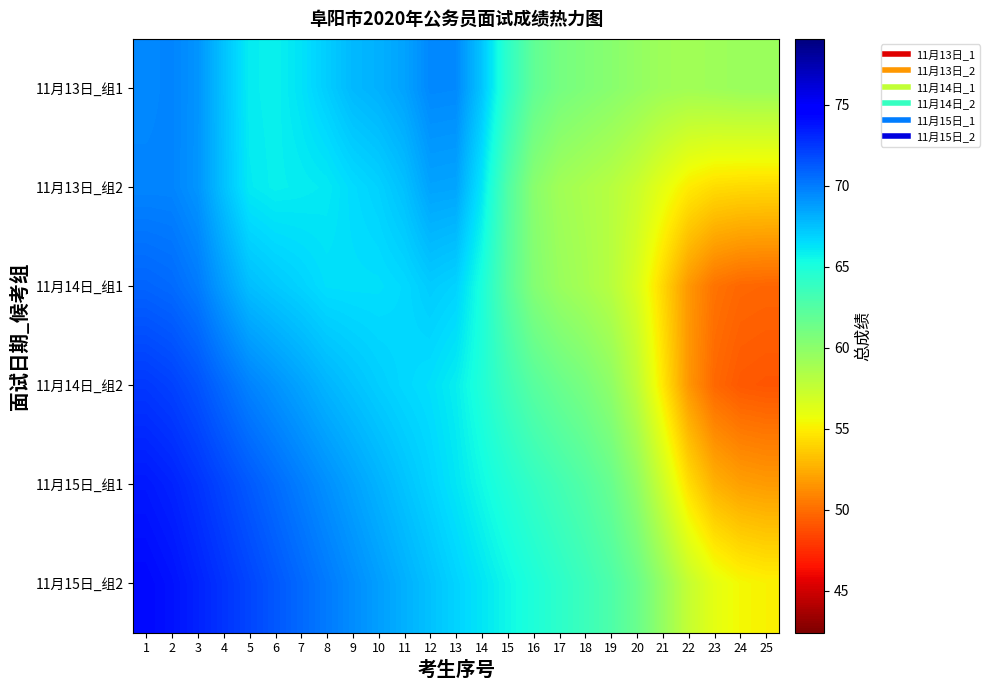

Count the number of categories in the chart.

25